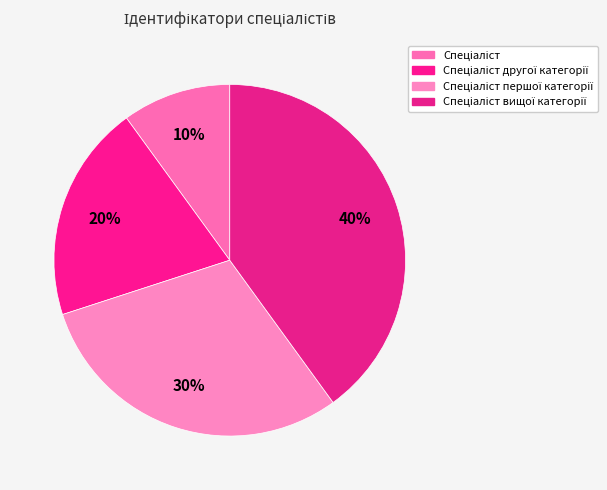

To the nearest percent, what is the difference between the largest and smallest slice percentages?

30%